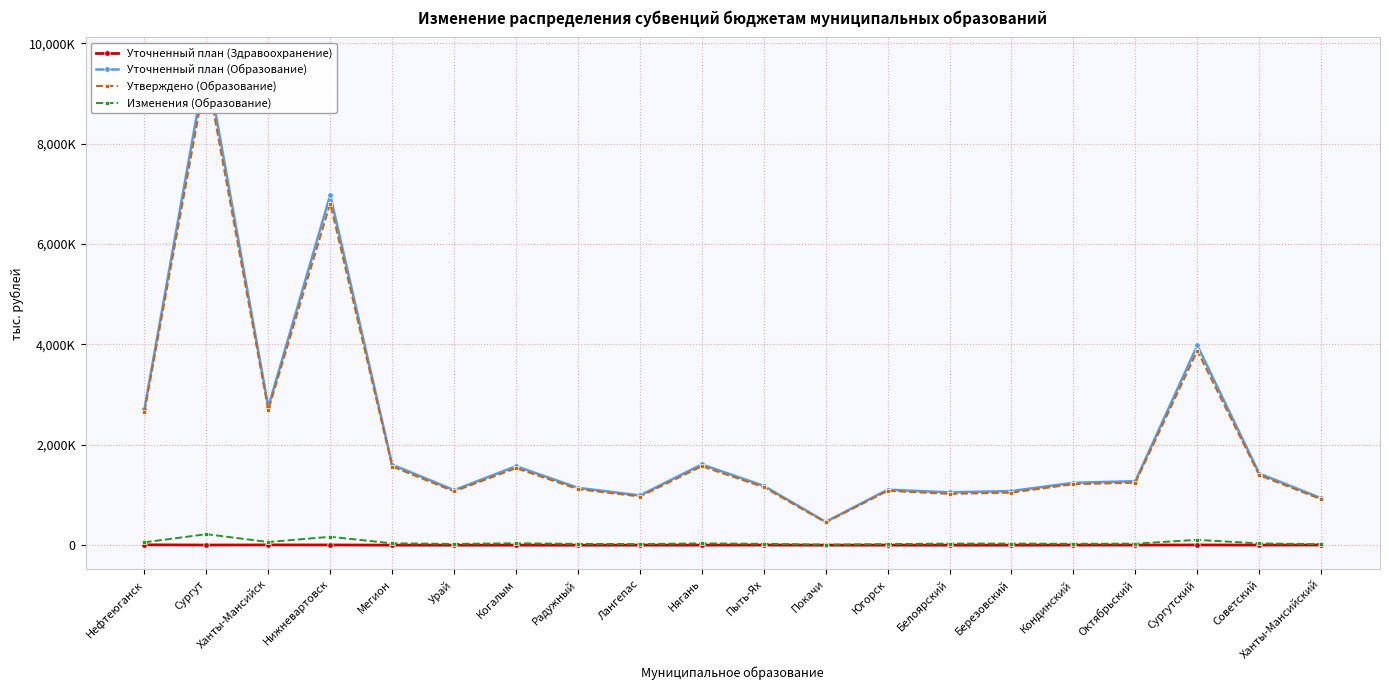

What is the sum of all Изменения (Образование) values?

1040702.4